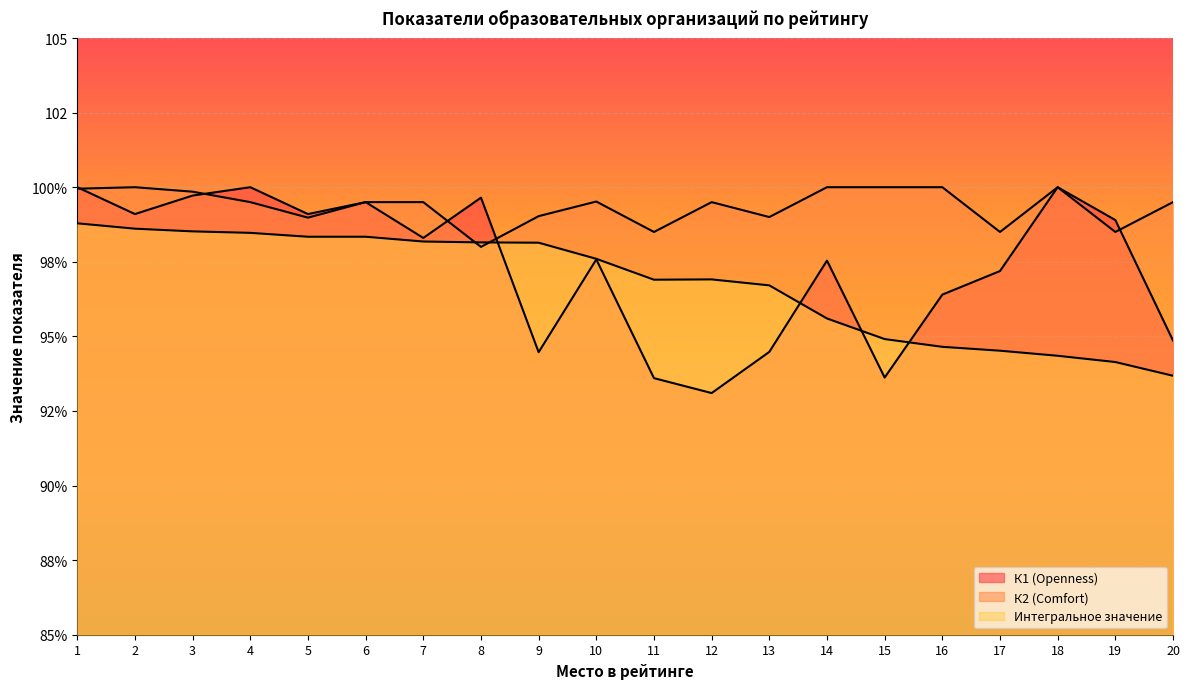

What is the difference between the maximum and minimum values in the К2 (Comfort) series?

2.0